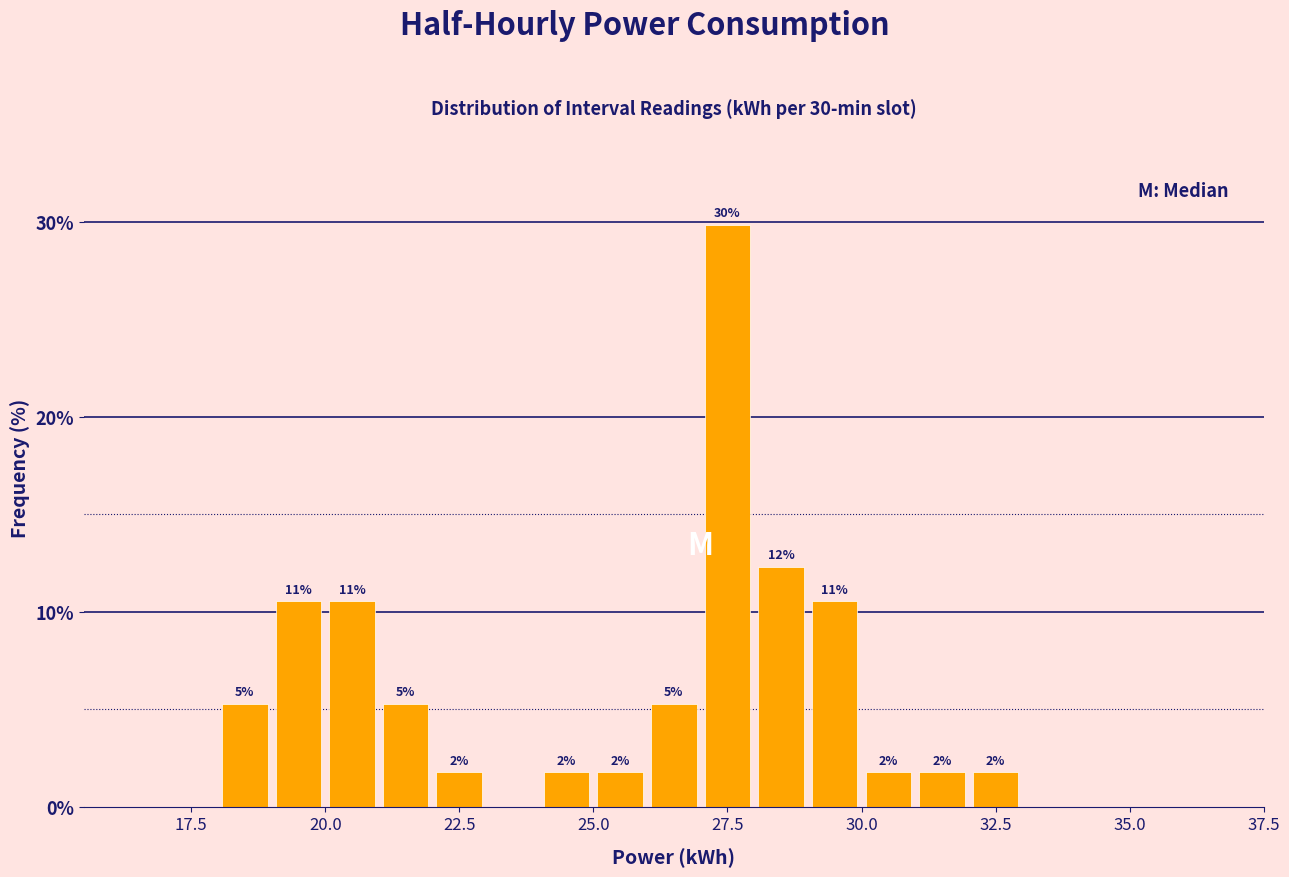

Around what value on the x-axis is the tallest bar? Give the approximate position of its centre, as read against the axis.

27.5